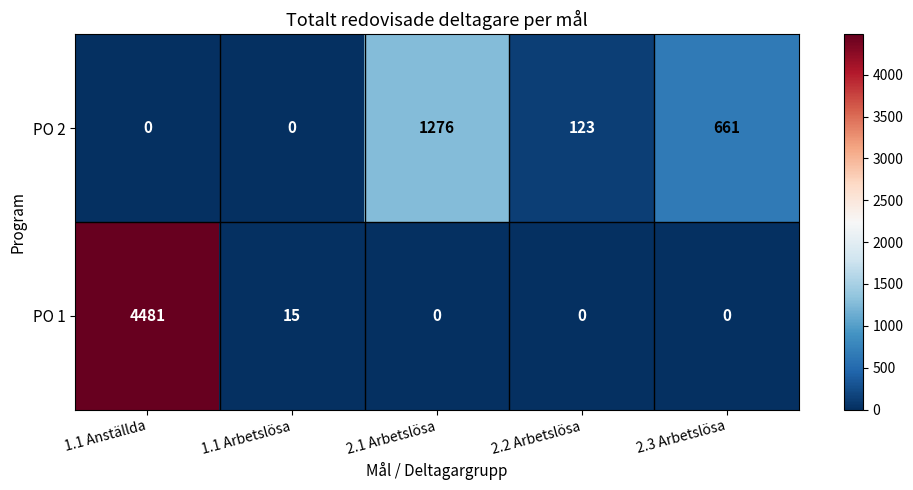

What is the difference between the maximum and minimum values in the PO 2 series?

1276